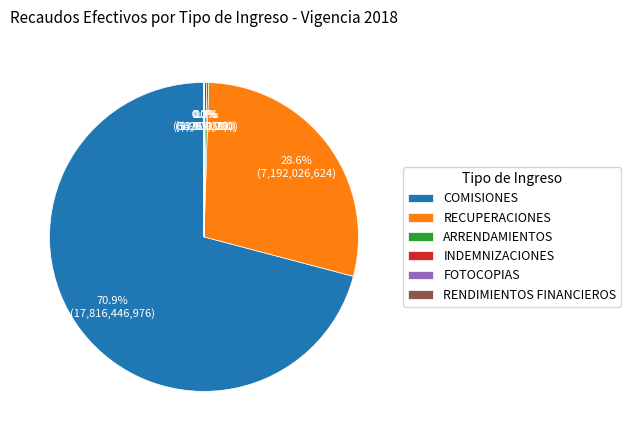

What percentage is NOT represented by COMISIONES?

29.1%